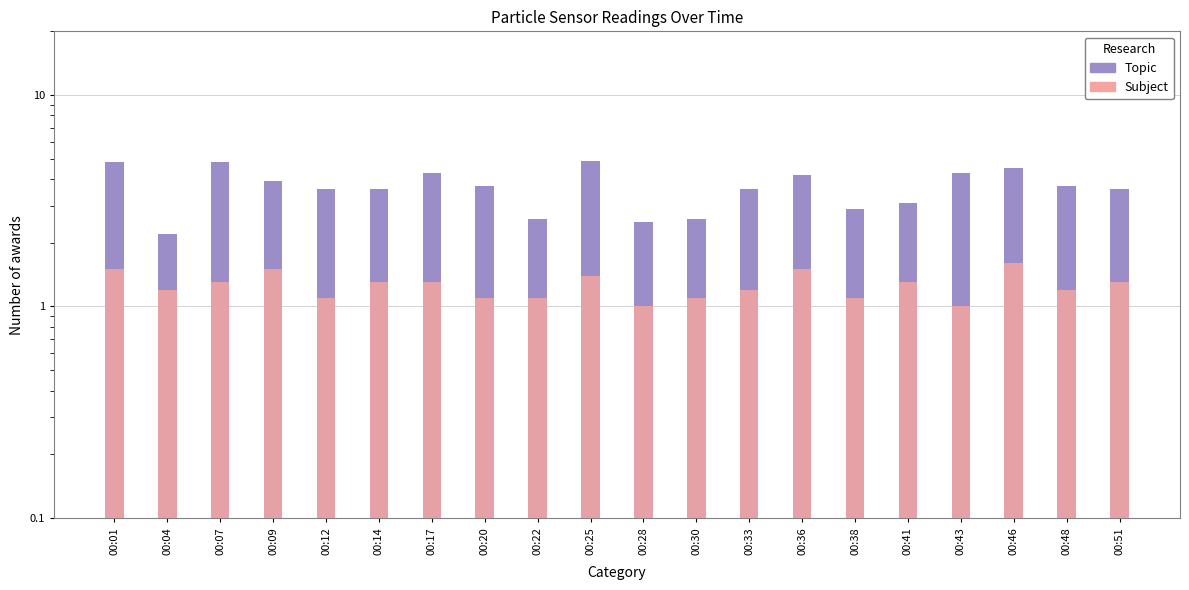

Rank the series by their maximum value, from highest to lowest.

SDS_P1 (Topic), SDS_P2 (Subject)